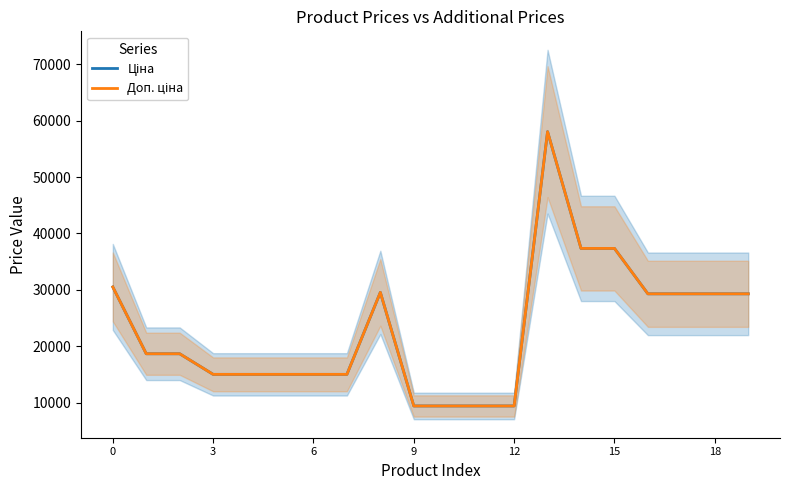

At which category is the sum across all series the highest?

13